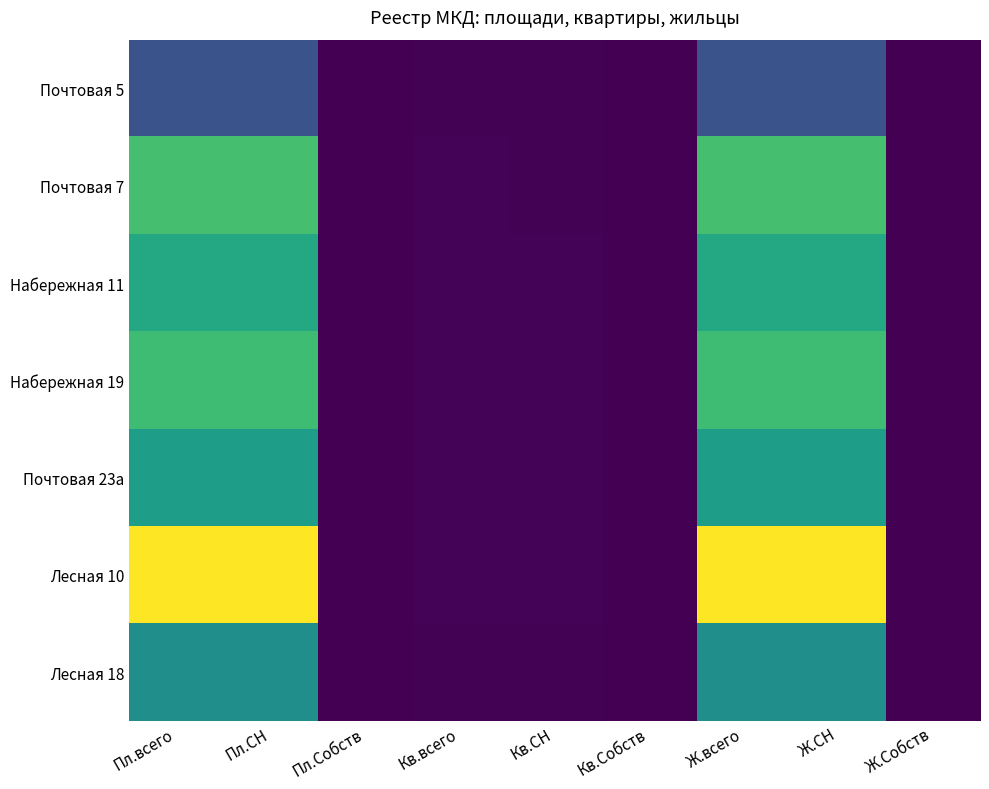

Count the number of data series in this chart.

7